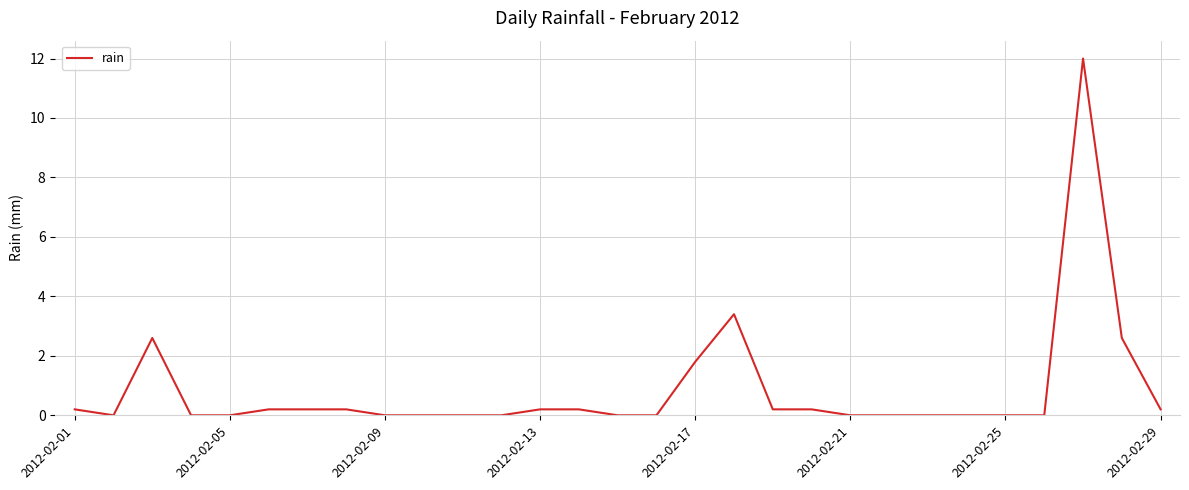

Reading right to left, what are all the values shown in this chart?

0.2	2.6	12.0	0.0	0.0	0.0	0.0	0.0	0.0	0.2	0.2	3.4	1.8	0.0	0.0	0.2	0.2	0.0	0.0	0.0	0.0	0.2	0.2	0.2	0.0	0.0	2.6	0.0	0.2